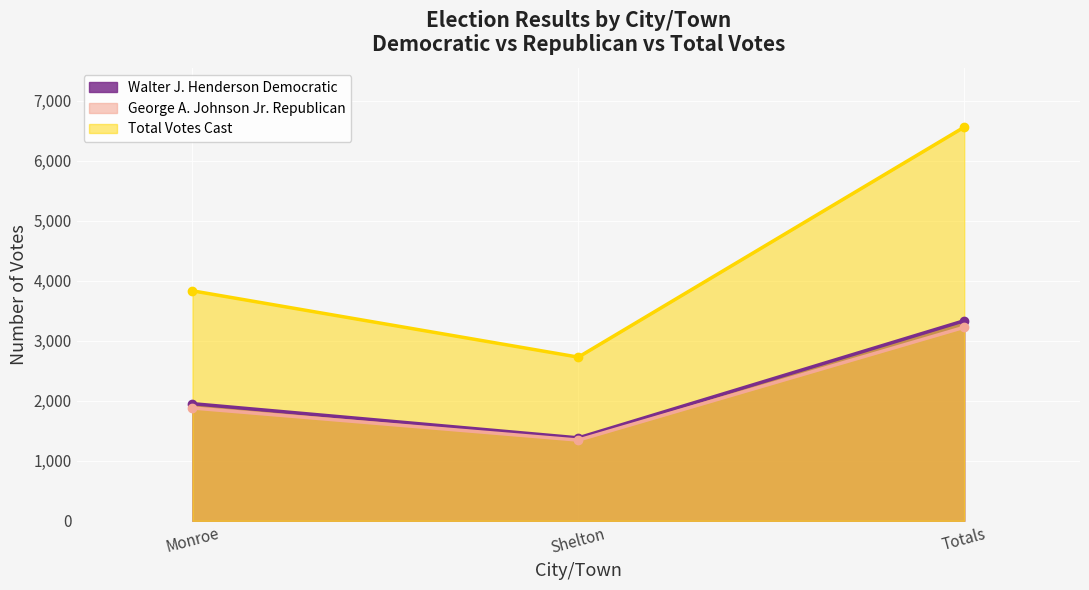

What are all the series names shown in the legend?

Walter J. Henderson Democratic, George A. Johnson Jr. Republican, Total Votes Cast